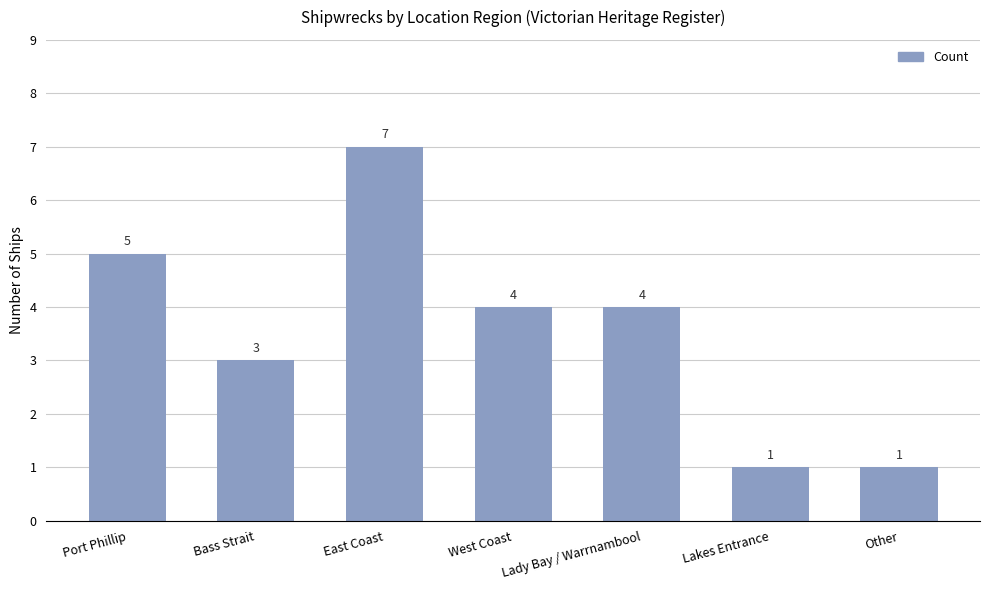

Count the values in the range 1 to 5.

6